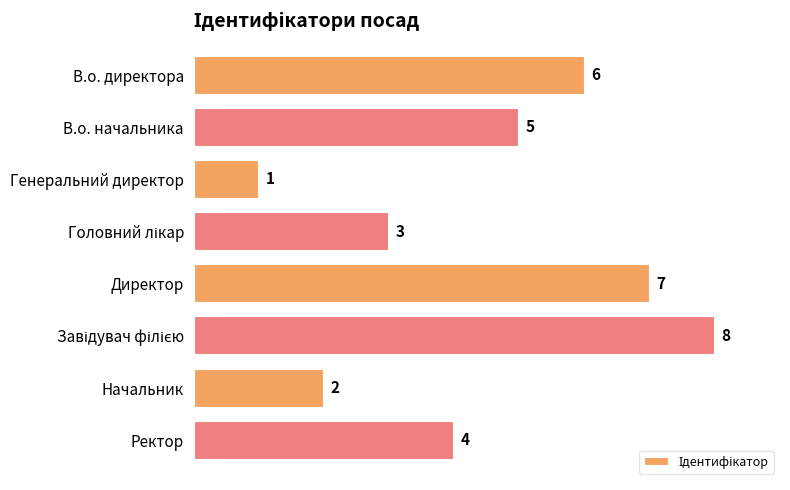

What is the difference between the maximum and minimum values?

7